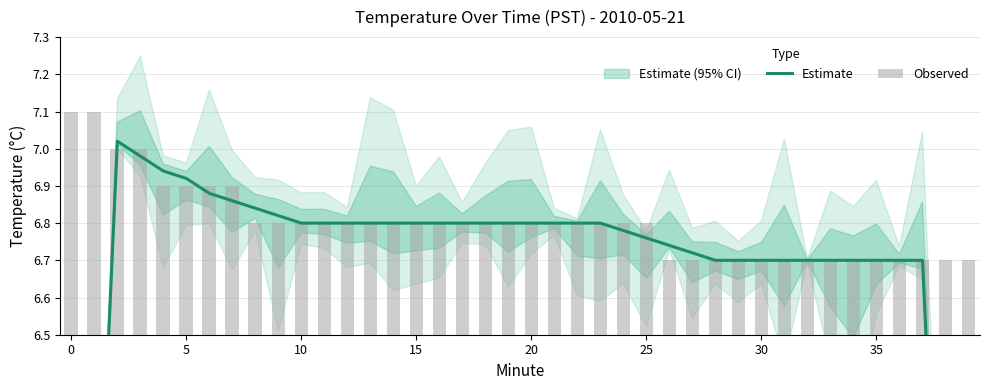

What are all the series names shown in the legend?

Estimate, Observed